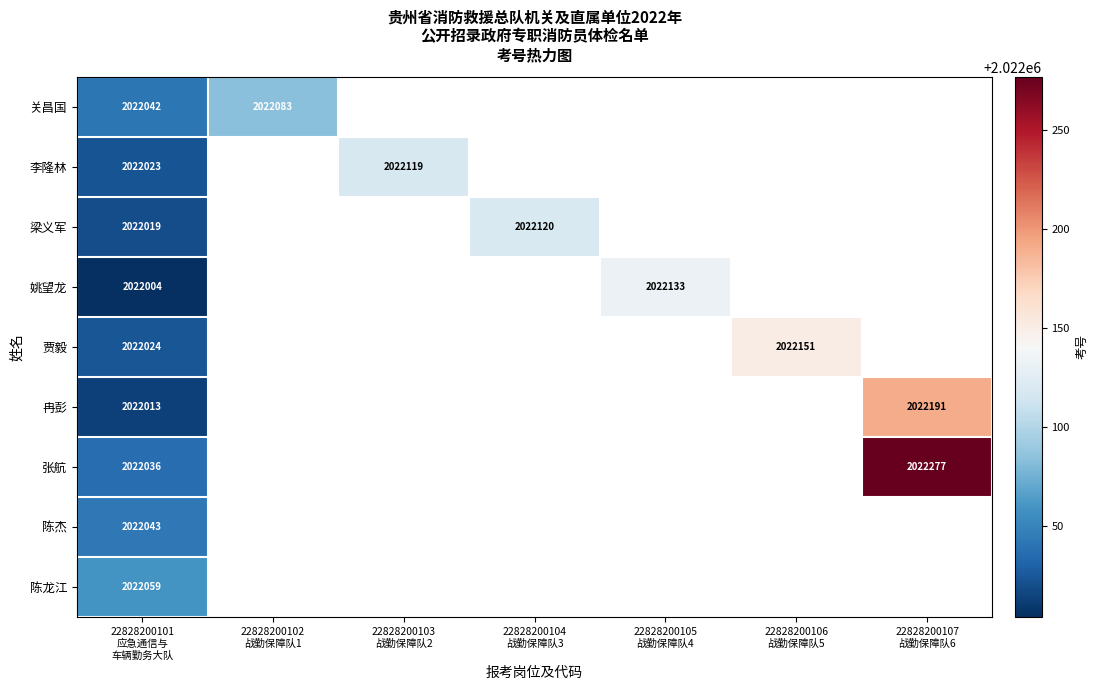

The value of 陈杰 at 22828200101 应急通信与 车辆勤务大队 is 2755142.2. True or false?

False